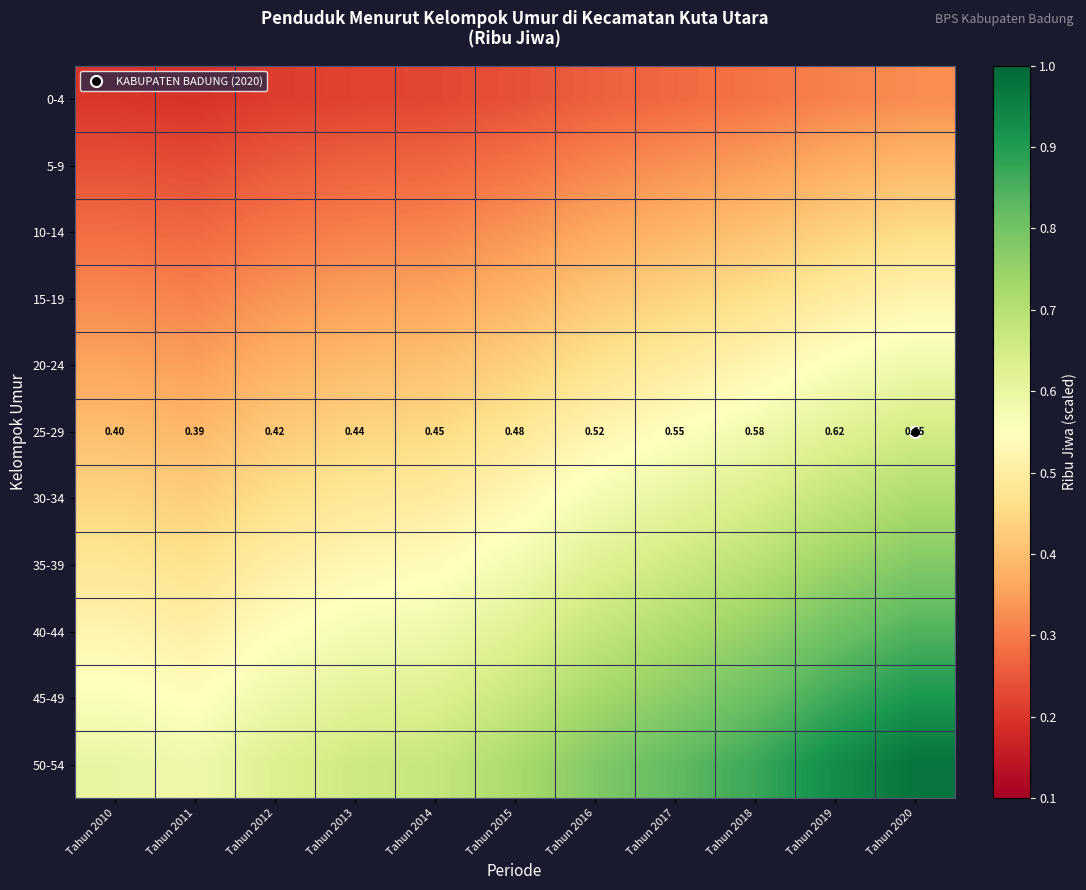

What is the difference between the second highest and minimum values in the 5-9 series?

0.1